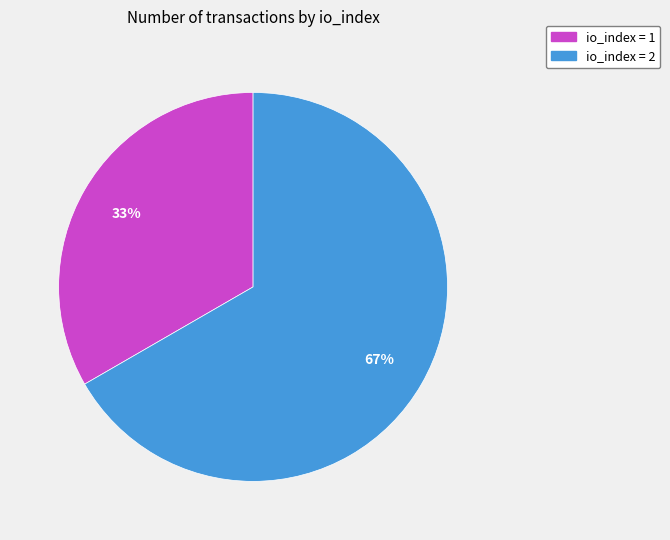

Combined, do io_index = 2 and io_index = 1 account for over 50%?

Yes